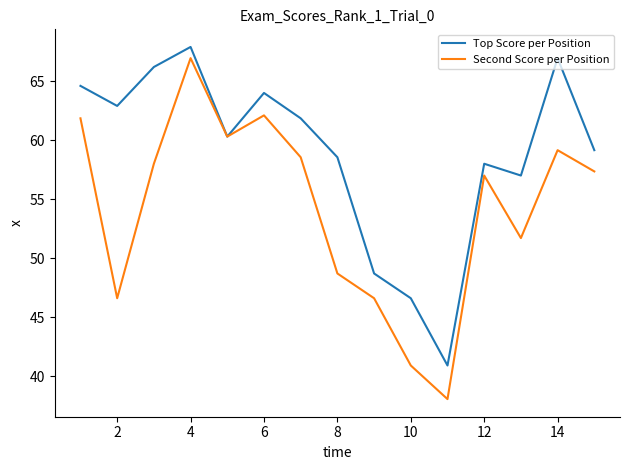

Which series has the widest spread of values?

Second Score per Position